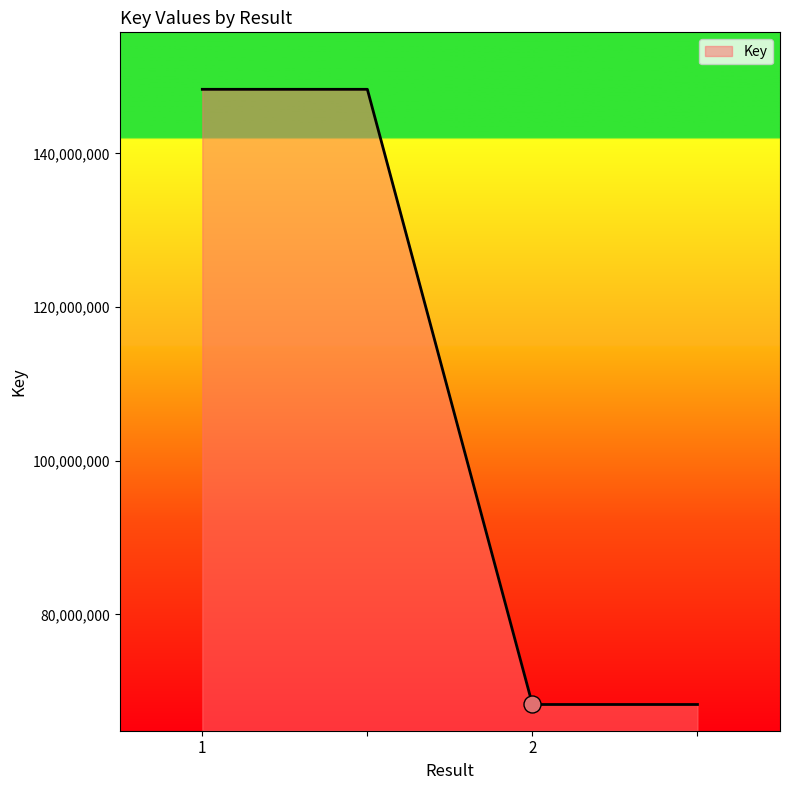

What is the greatest value displayed?

148349129